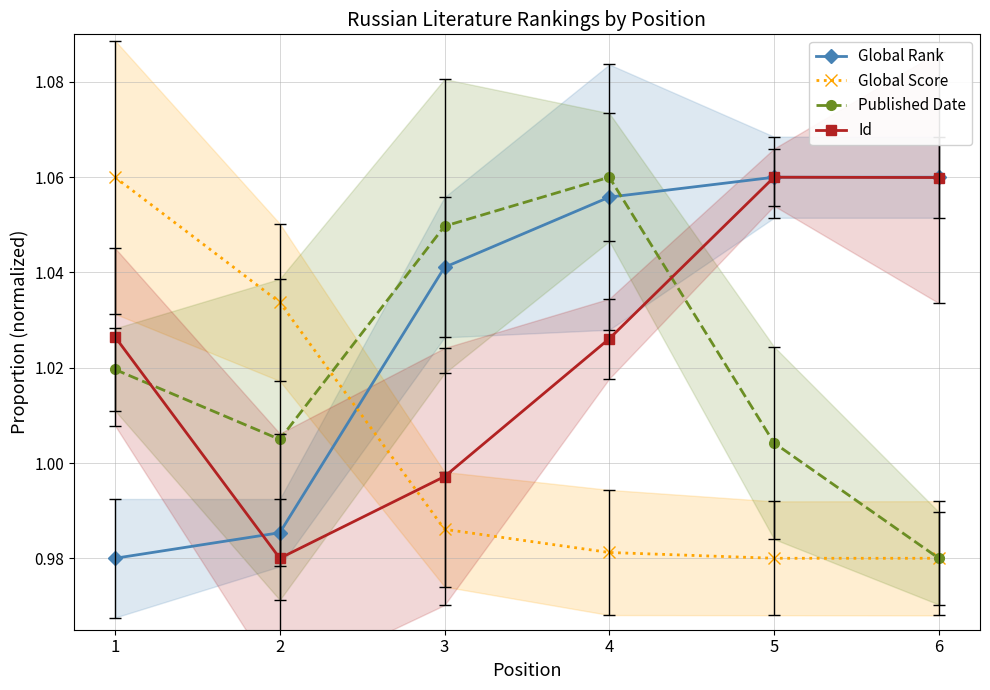

Is it true that Published Date equals 1.7 at 2?

False